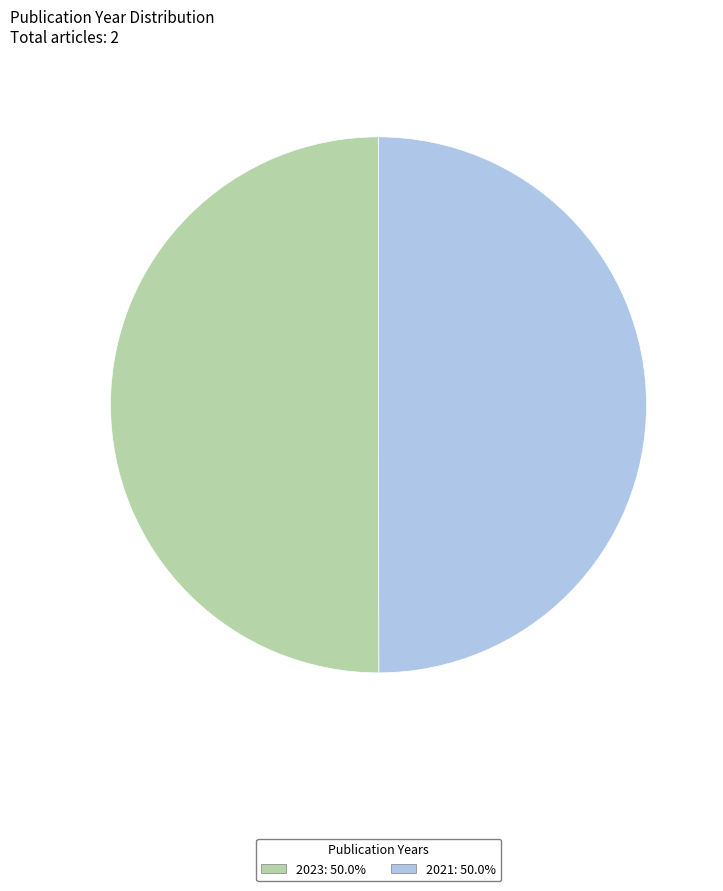

What is the ratio of the value at 2021 to the value at 2023?

1.0